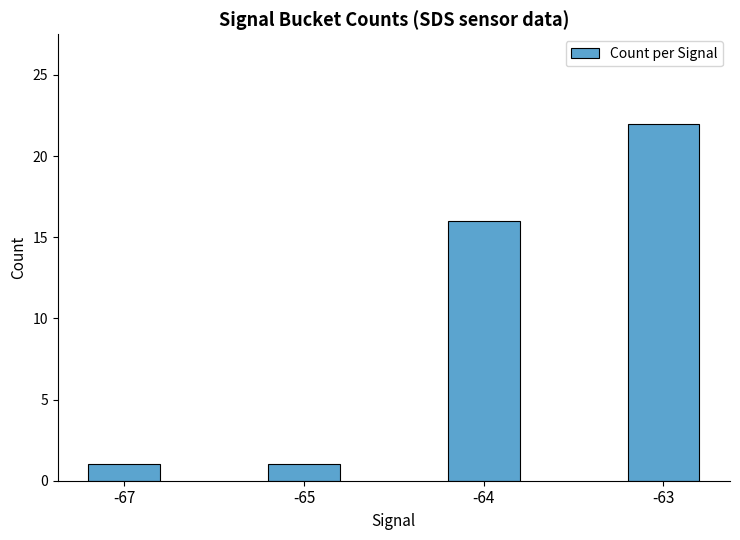

What is the sum of all values?

40